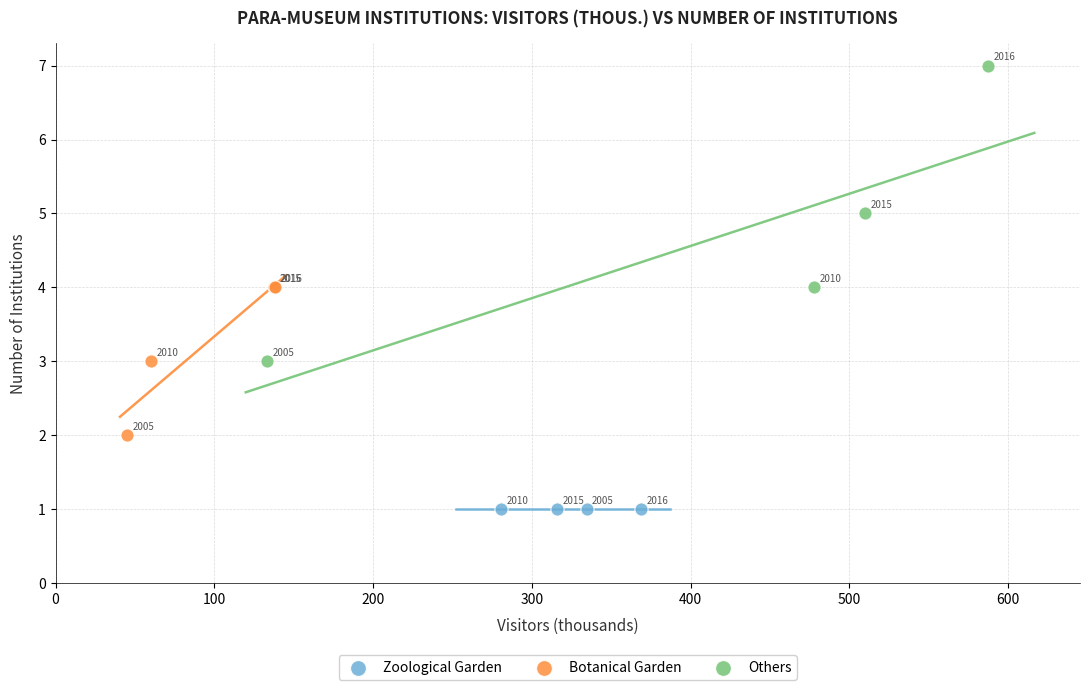

What are all the series names shown in the legend?

Zoological Garden, Botanical Garden, Others